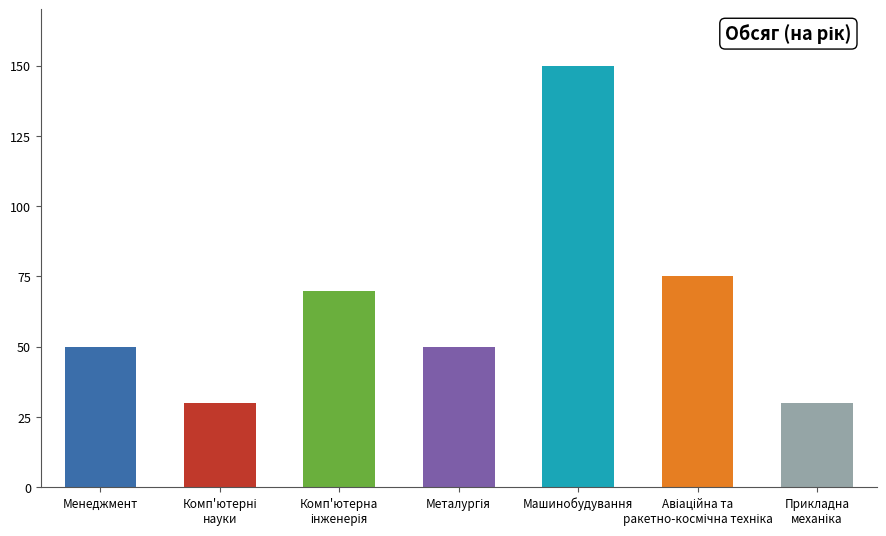

Is it true that the value at Менеджмент is 31?

False